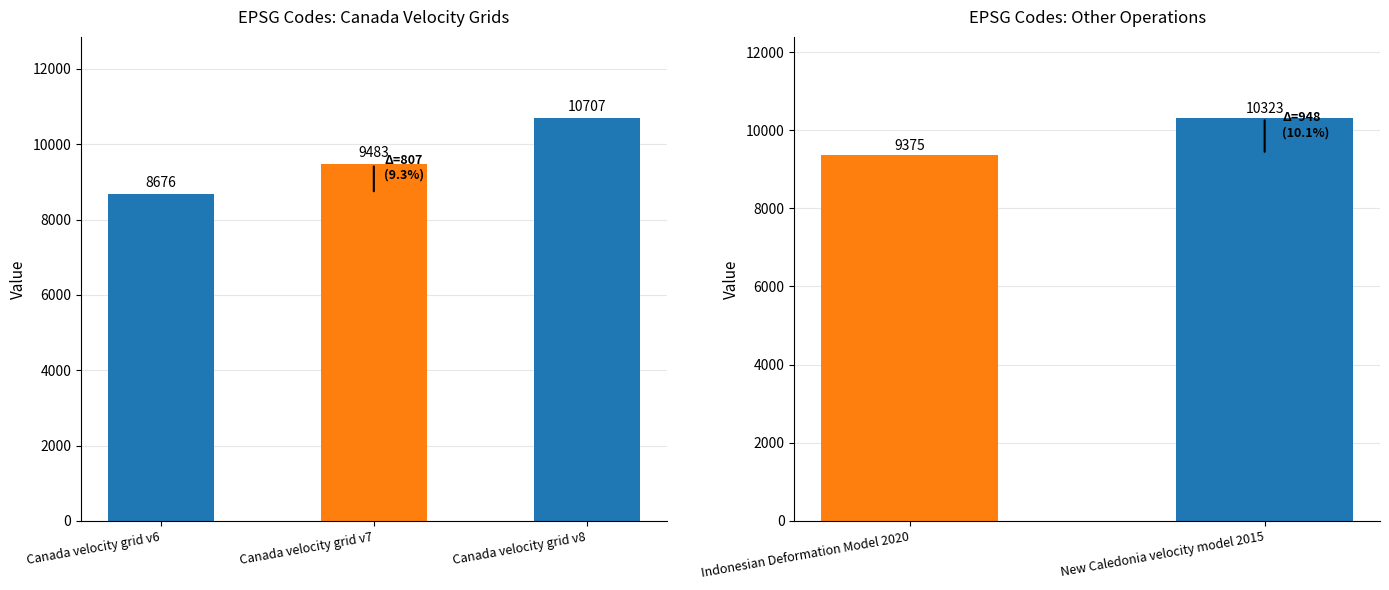

Are the bars horizontal?

No